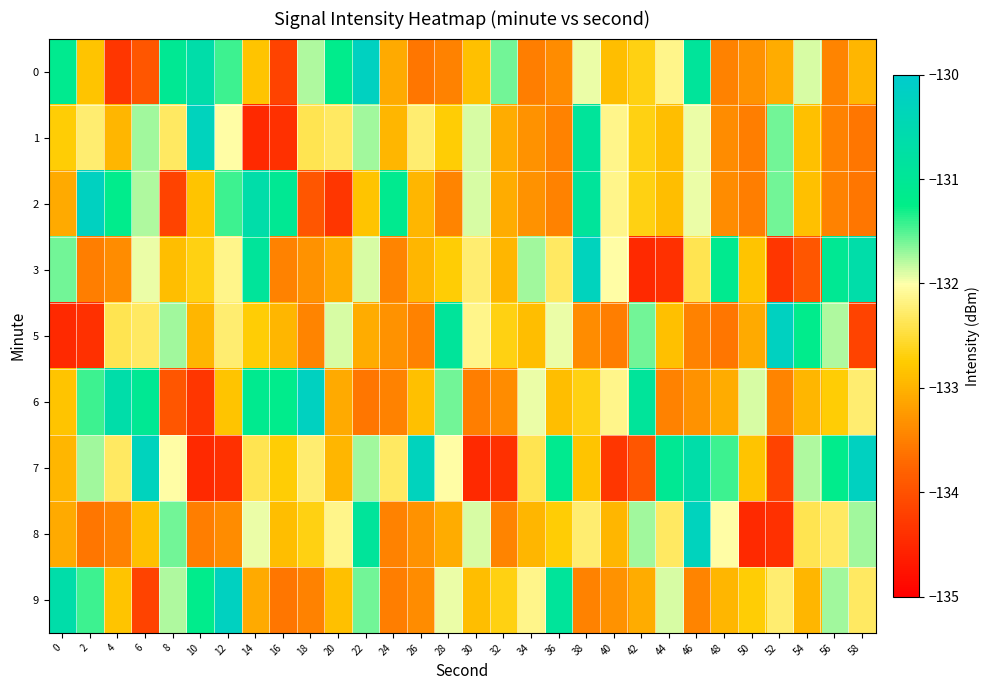

Which has a higher value, 22 or 32?

22